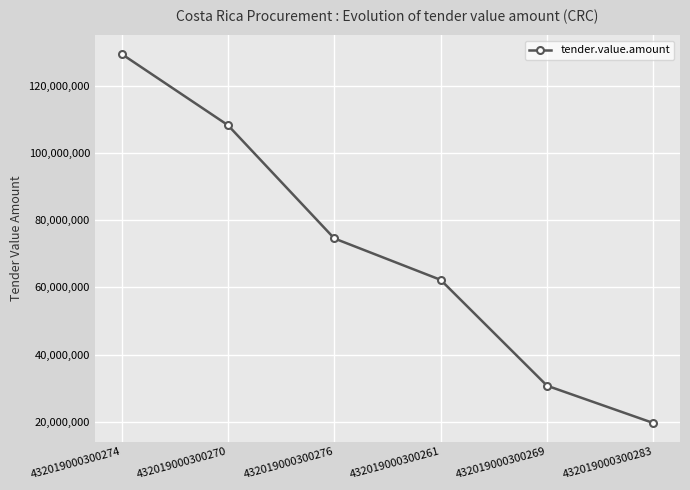

What is the value of the 6th point from the left?

19650620